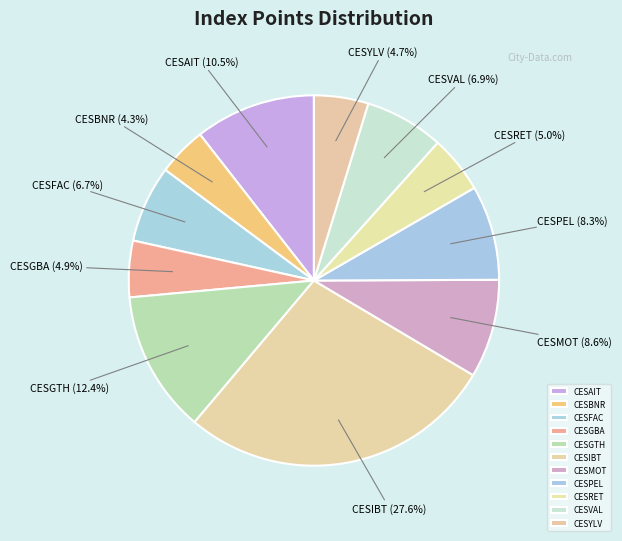

To the nearest percent, what is the combined percentage of CESFAC and CESGTH?

19%